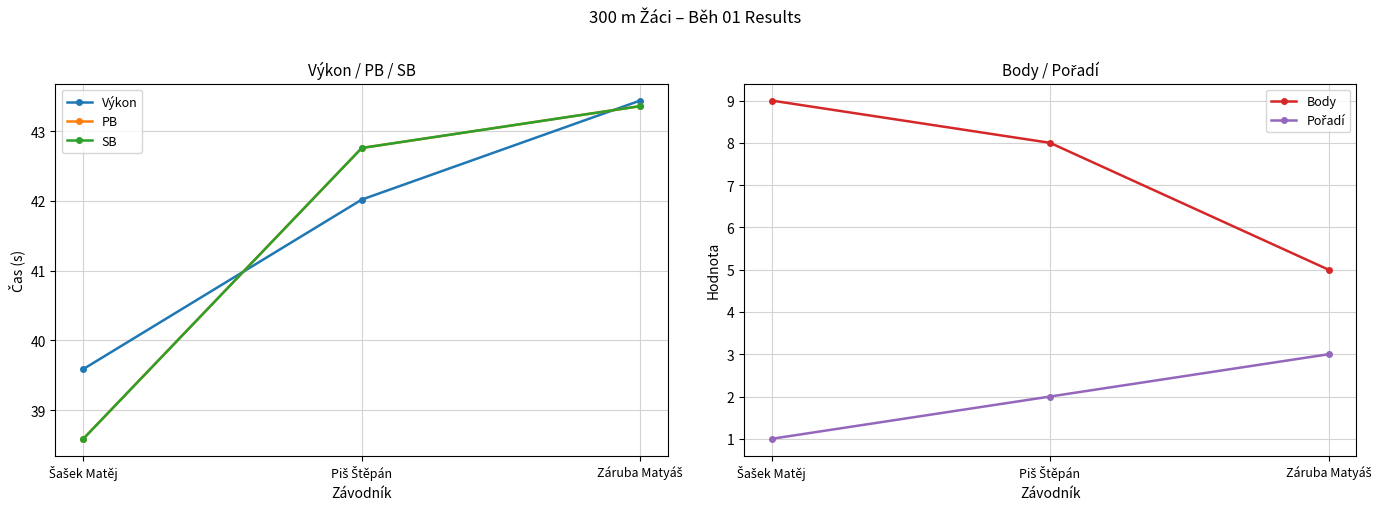

The value of Body at Záruba Matyáš is 1.6. True or false?

False